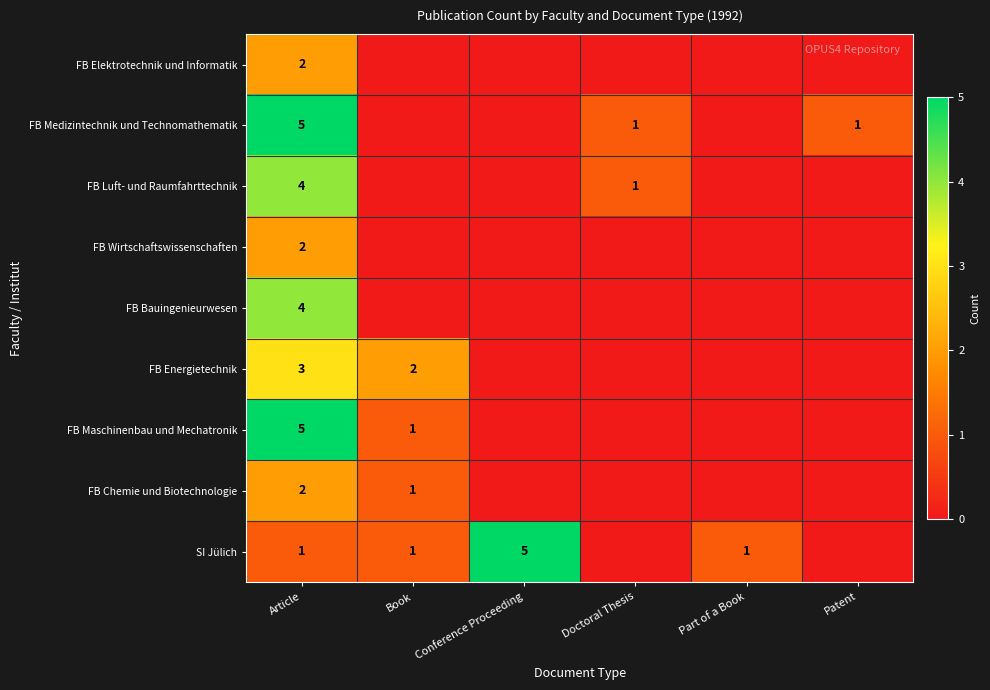

The SI Jülich series shows 2 at Book. True or false?

False